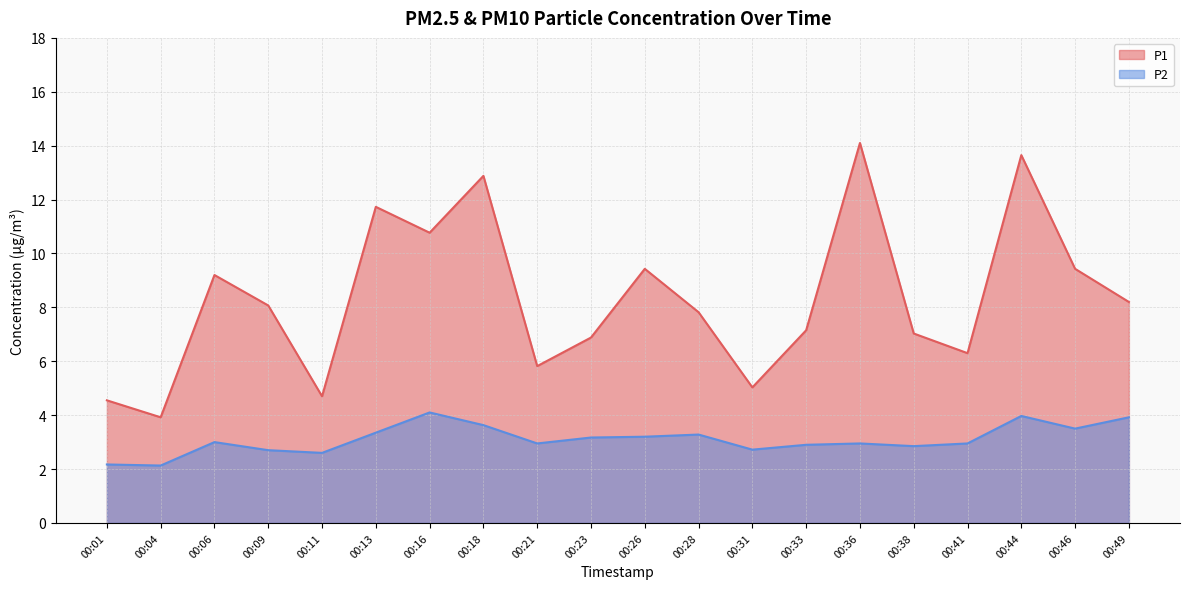

At which label does P2 first exceed 3?

00:13